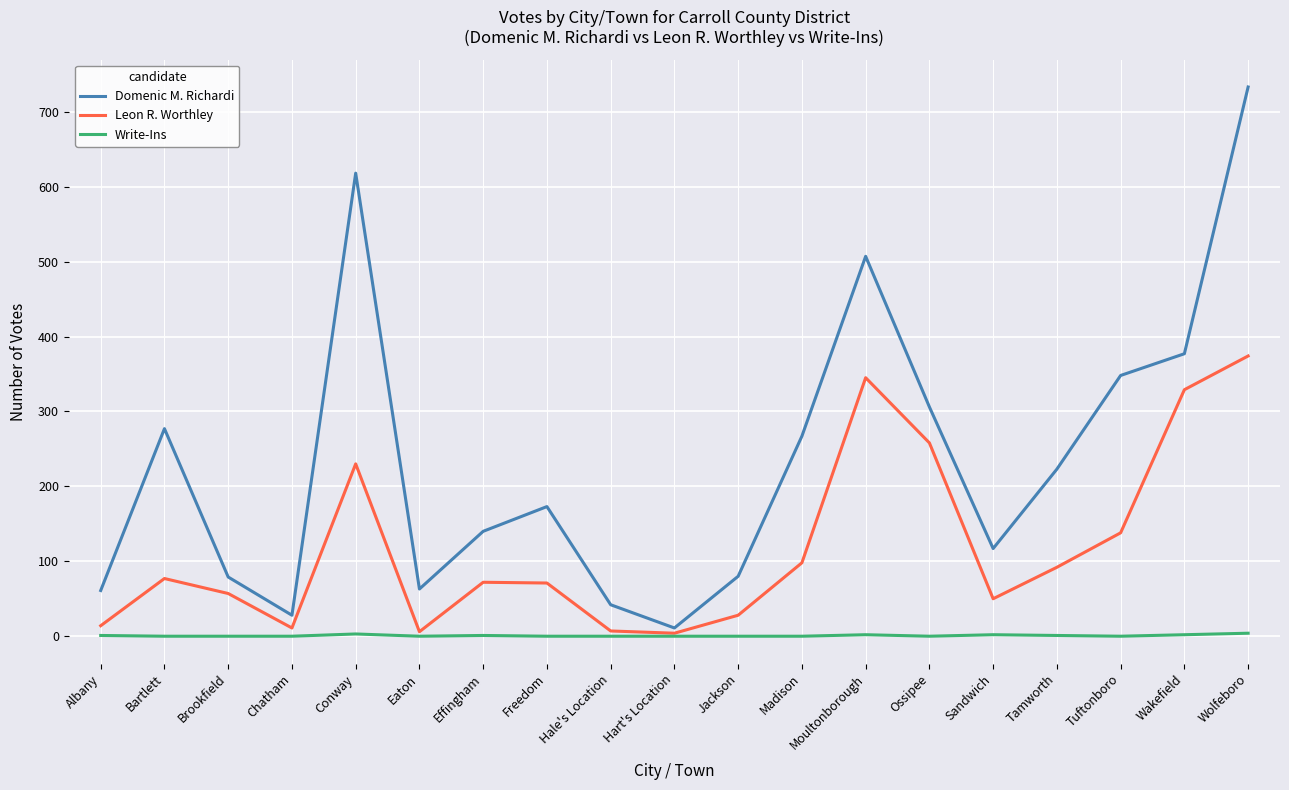

True or false: Domenic M. Richardi and Leon R. Worthley intersect in this chart.

False